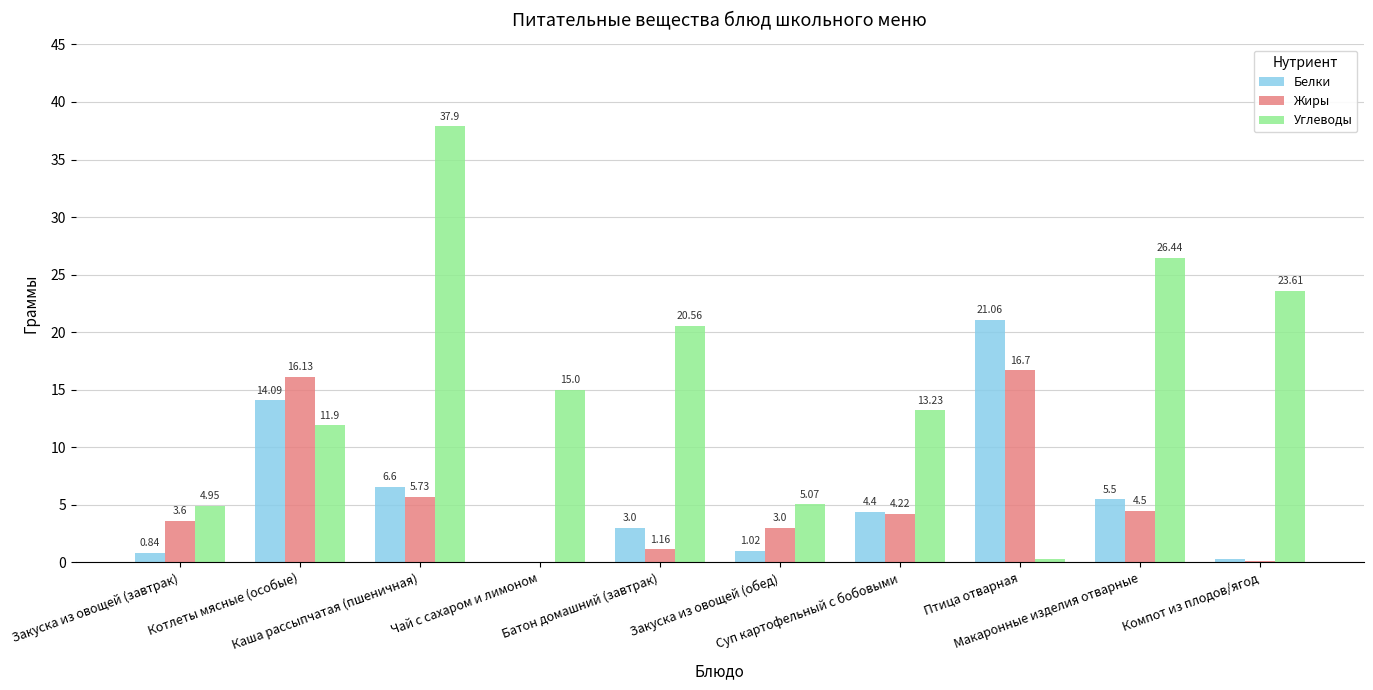

Does the chart contain stacked bars?

No